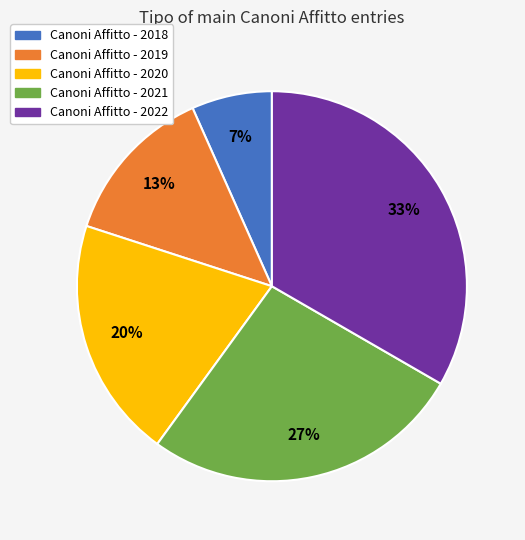

Count the number of slices in the pie.

5